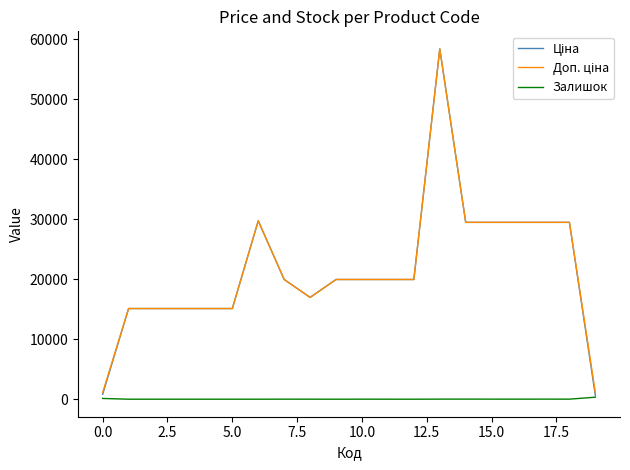

How many lines are shown in the chart?

3